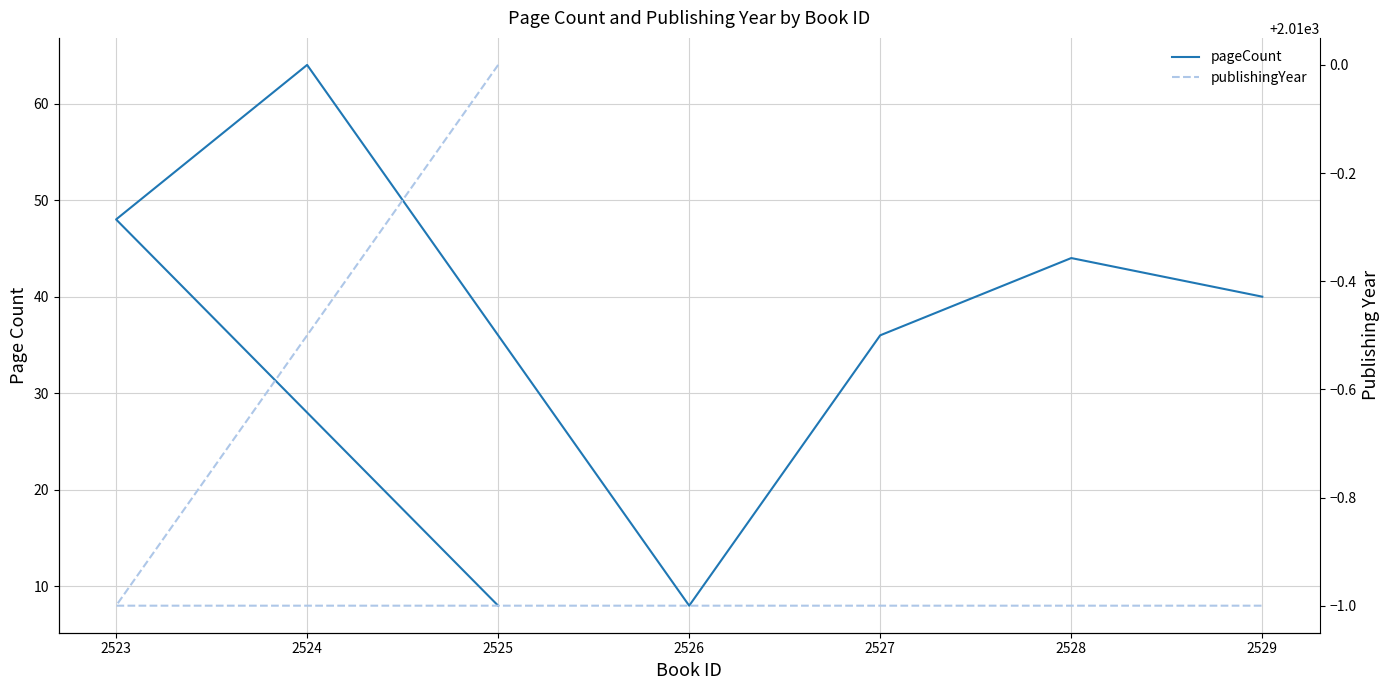

True or false: pageCount and publishingYear intersect in this chart.

False